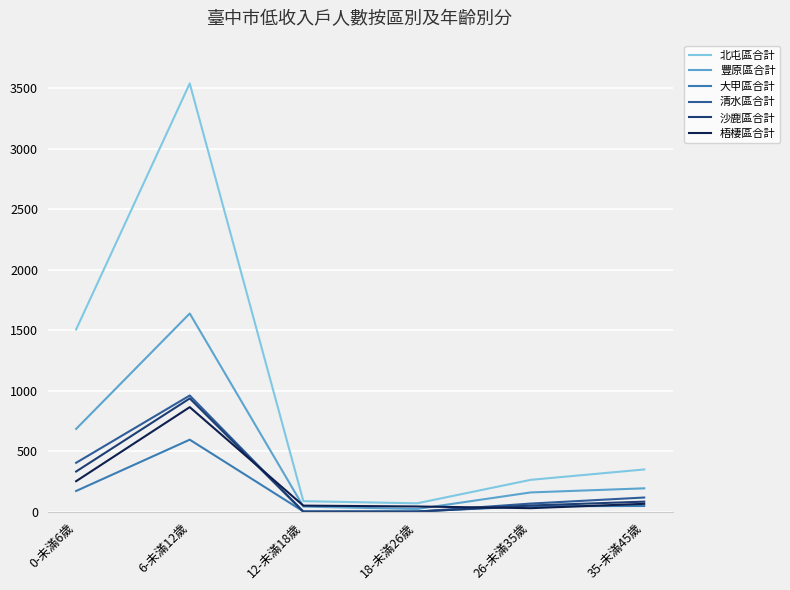

The value of 大甲區合計 at 6-未滿12歲 is 230. True or false?

False